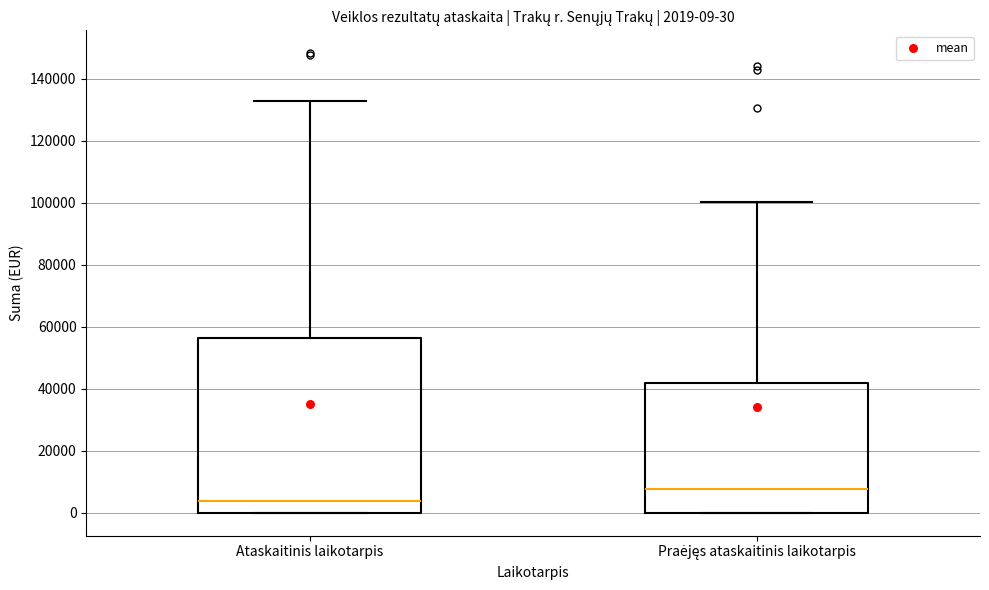

Which box has the highest median line?

Praėjęs ataskaitinis laikotarpis